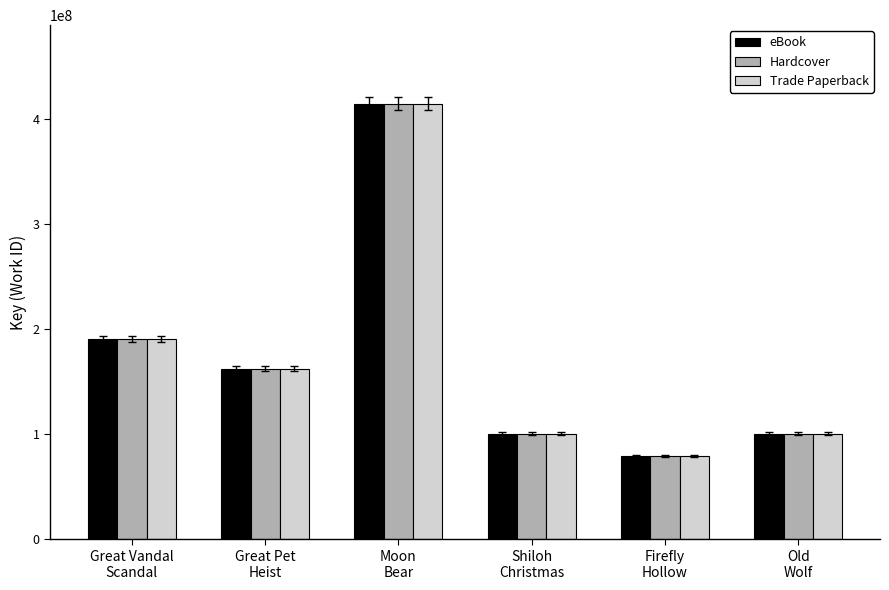

Are the bars grouped side by side (vs. stacked)?

Yes